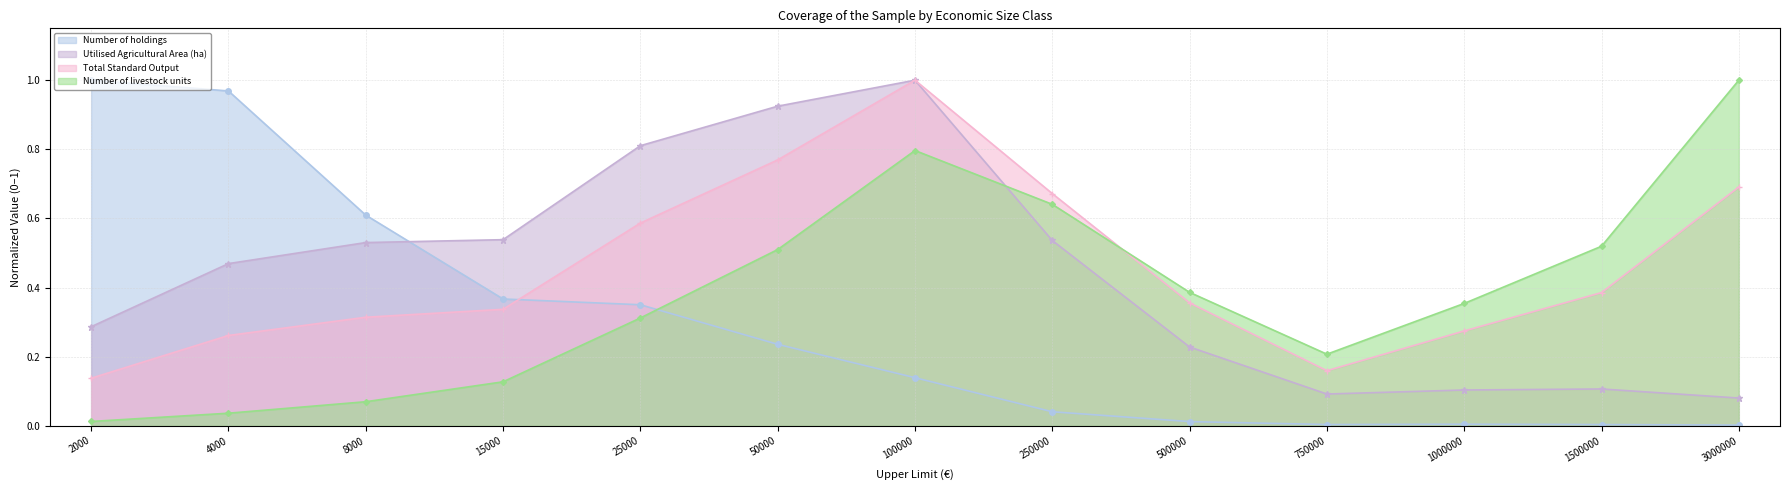

List the labels in order of Number of livestock units value, smallest first.

2000, 4000, 8000, 15000, 750000, 25000, 1000000, 500000, 50000, 1500000, 250000, 100000, 3000000